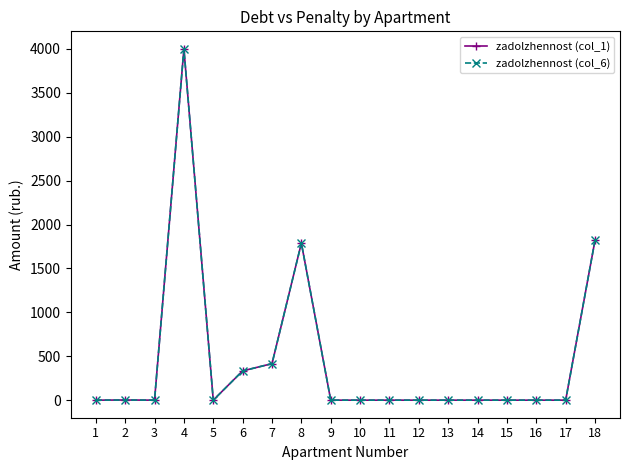

Does the chart have visible grid lines?

No